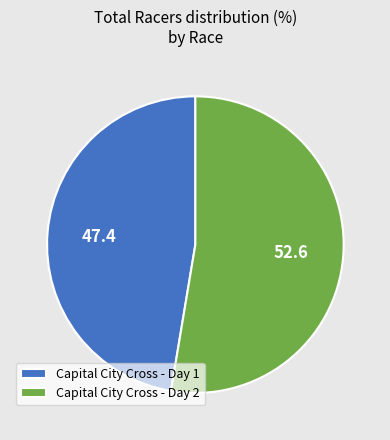

True or false: Capital City Cross - Day 2 accounts for 53% of the total.

True